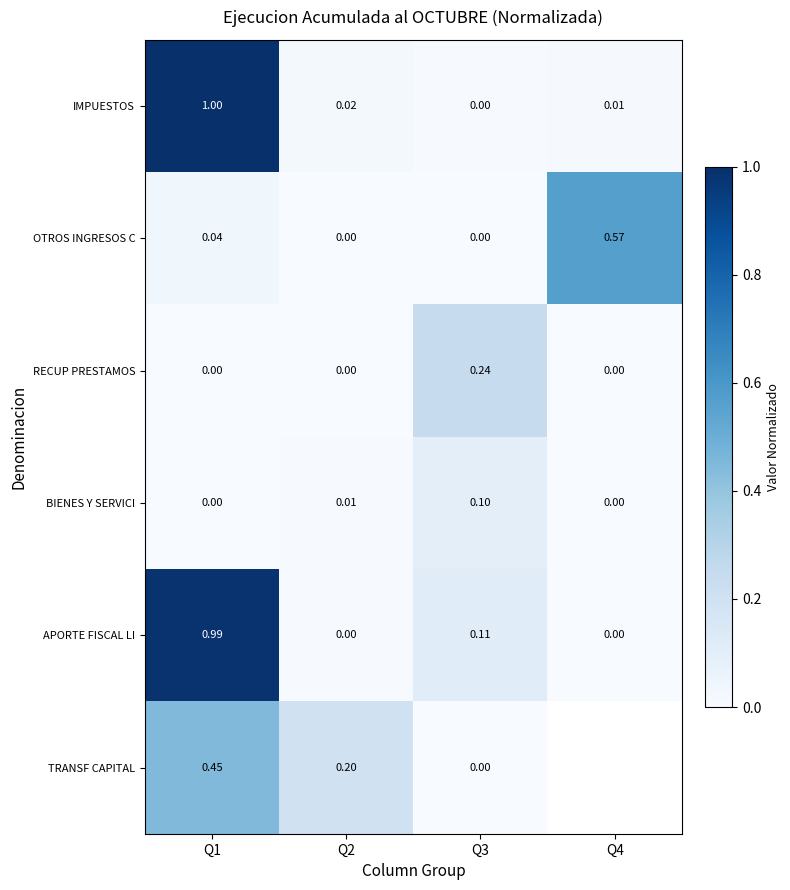

Is the value of APORTE FISCAL LI at Q1 greater than the value of BIENES Y SERVICI at Q4?

Yes